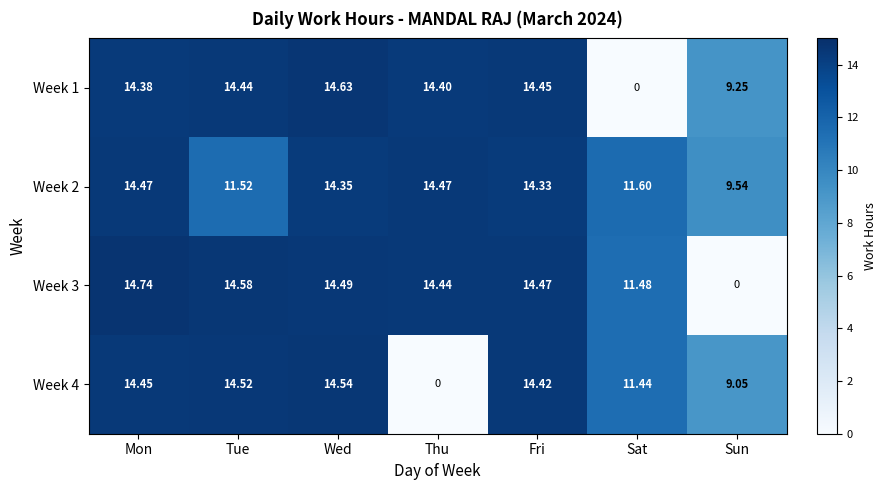

Rank the categories by Week 3 value from highest to lowest.

Mon, Tue, Wed, Fri, Thu, Sat, Sun